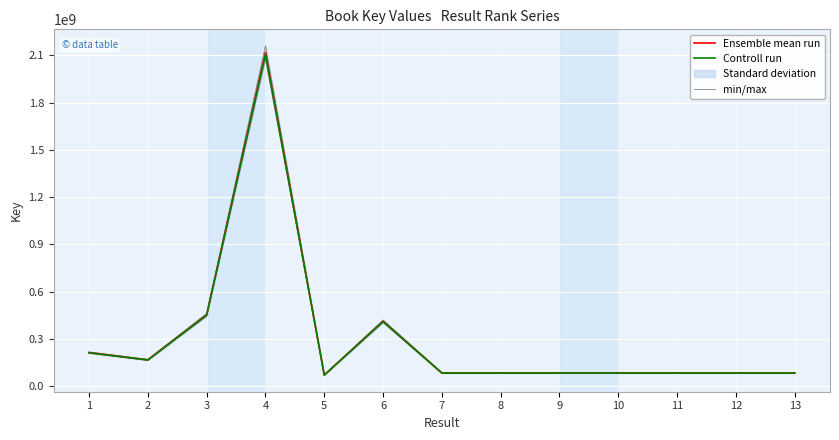

What is the sum of the Ensemble mean run values at 6 and 2?

579738765.0